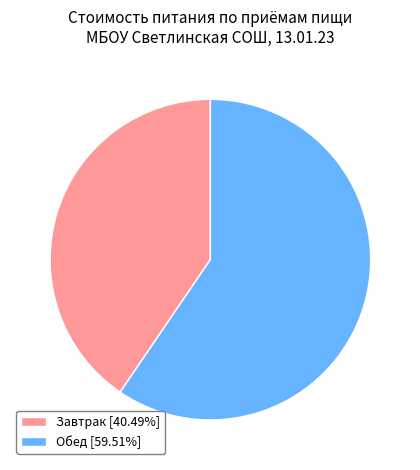

How many segments does this pie chart have?

2